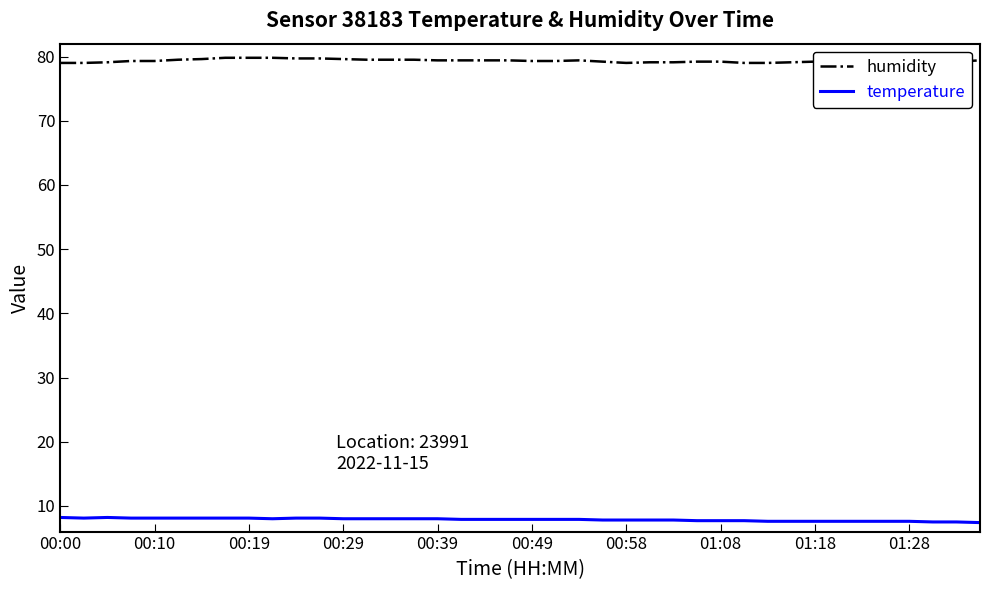

What is the maximum value for humidity?

79.8